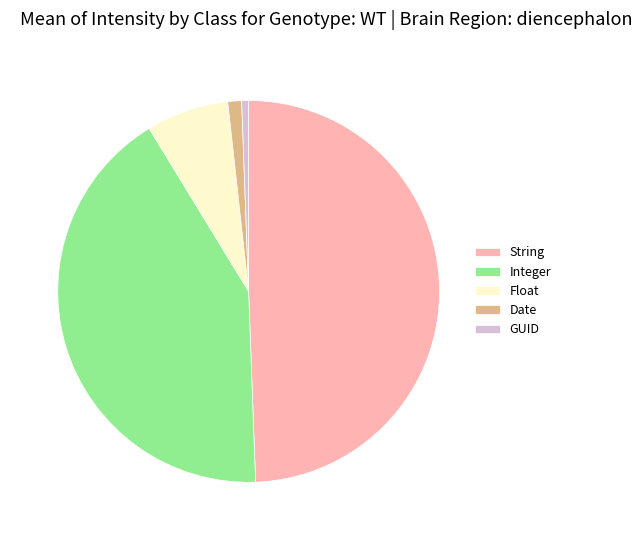

Does String represent more than half of the total?

No